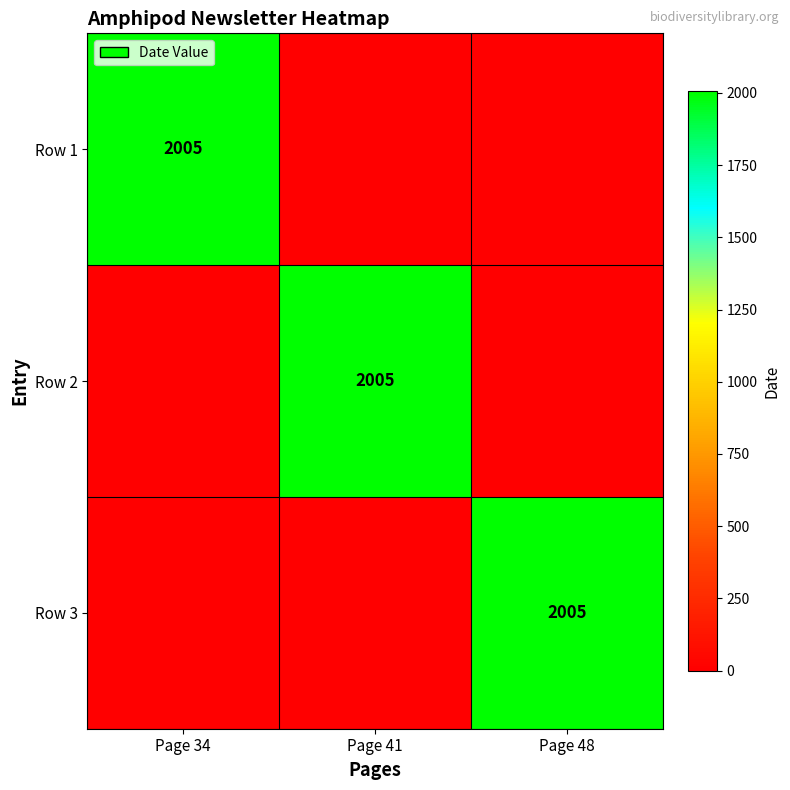

True or false: Row 1 has a value of 2005 at Page 34.

True